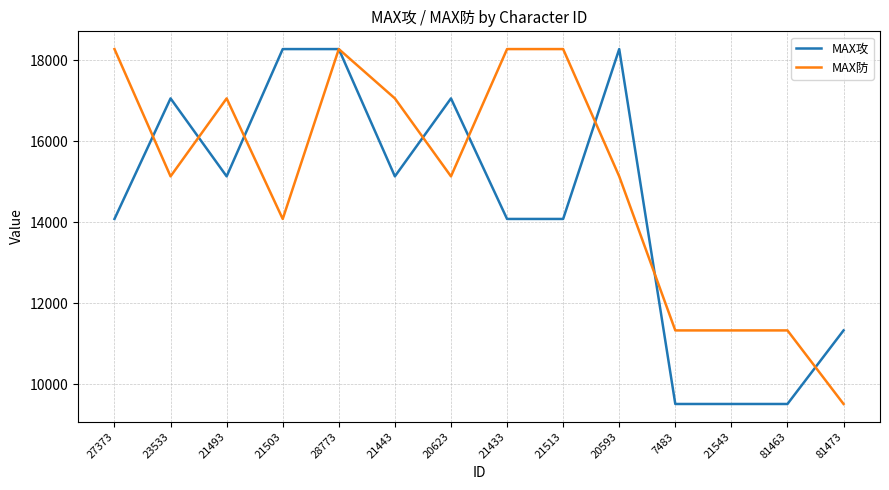

At which label does MAX攻 first exceed 15130?

23533